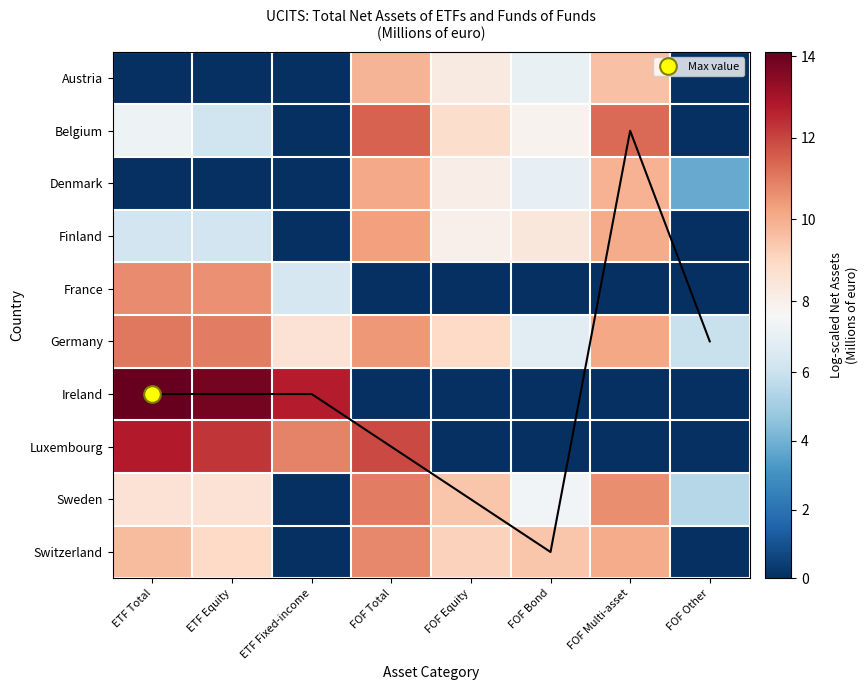

At which category is the sum across all series the highest?

FOF Total